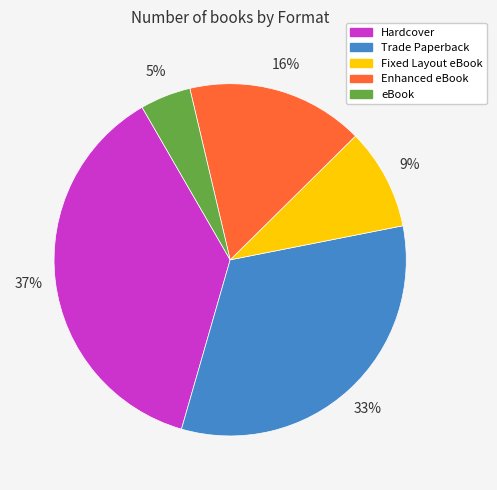

Does any single category account for the majority?

No